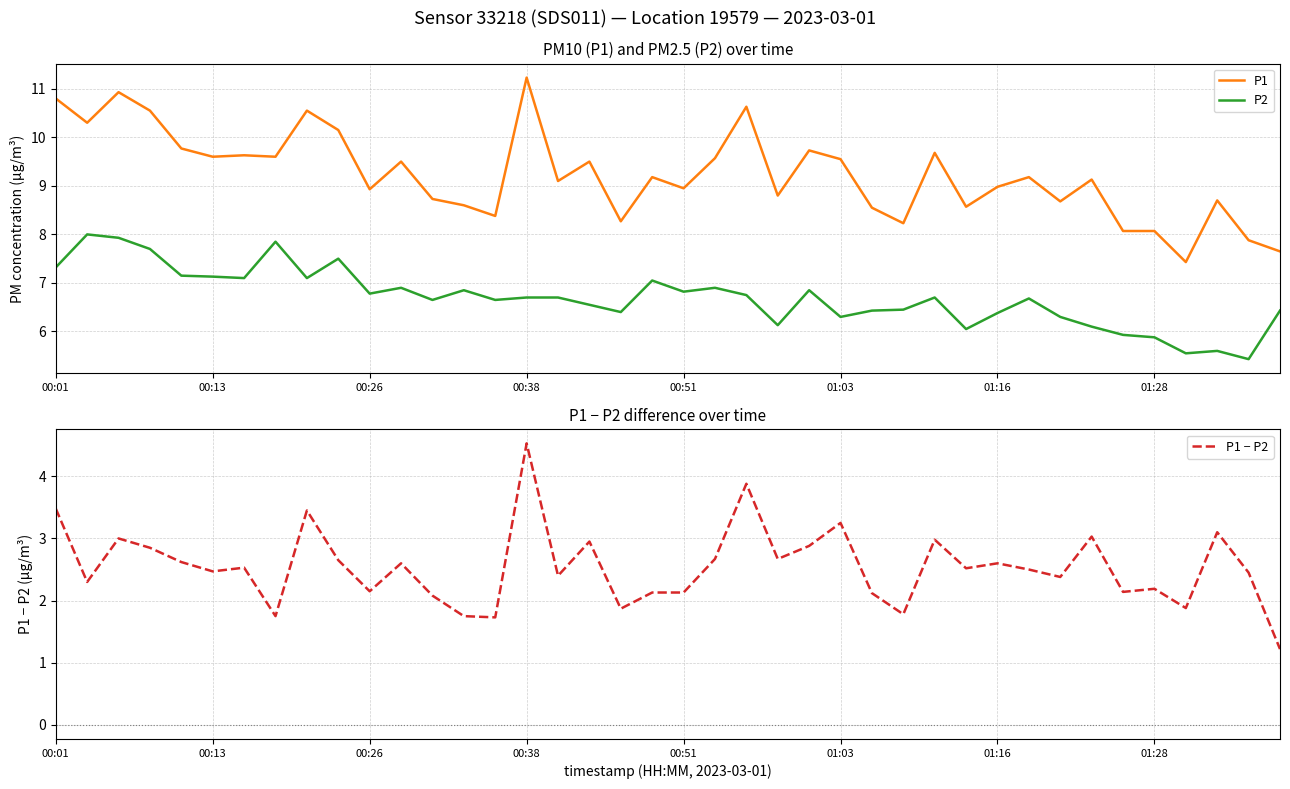

Does the chart display data point markers on the line(s)?

No